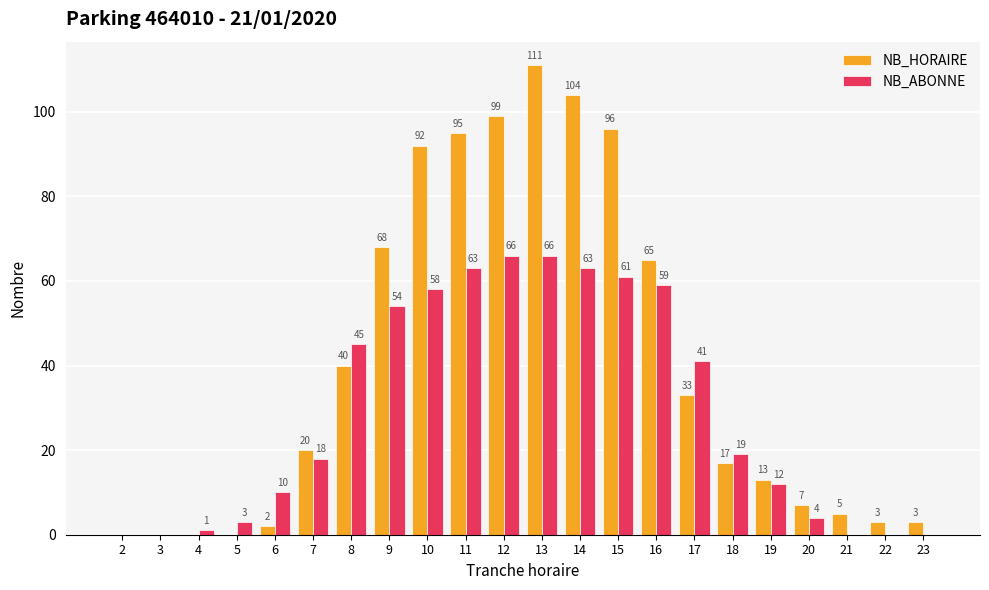

The value of NB_HORAIRE at 7 is 20. True or false?

True